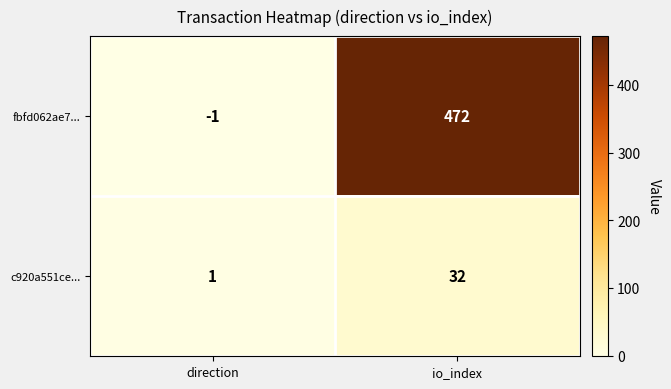

Reading right to left, transcribe all the data shown in this chart.

fbfd062ae7...: 472	-1
c920a551ce...: 32	1